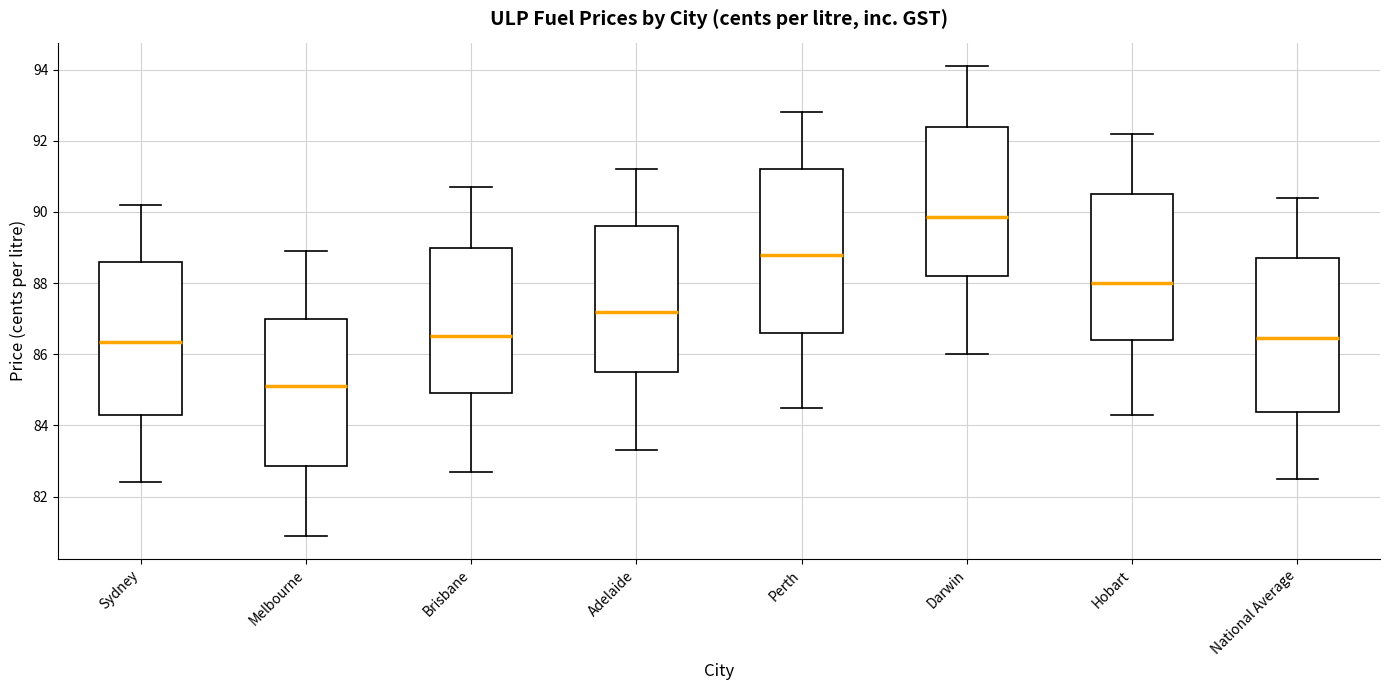

Reading left to right, read every box against the y-axis: the position of its median line, the range the box covers, and the ends of its whiskers. The values are not printed on the chart, so give them approximately, as read against the axis.

Sydney: median 86.4, box 84.4 to 88.6, whiskers 82.4 to 90.2
Melbourne: median 85.2, box 82.8 to 87.0, whiskers 81.0 to 89.0
Brisbane: median 86.6, box 85.0 to 89.0, whiskers 82.8 to 90.8
Adelaide: median 87.2, box 85.6 to 89.6, whiskers 83.4 to 91.2
Perth: median 88.8, box 86.6 to 91.2, whiskers 84.6 to 92.8
Darwin: median 89.8, box 88.2 to 92.4, whiskers 86.0 to 94.2
Hobart: median 88.0, box 86.4 to 90.6, whiskers 84.4 to 92.2
National Average: median 86.4, box 84.4 to 88.8, whiskers 82.6 to 90.4